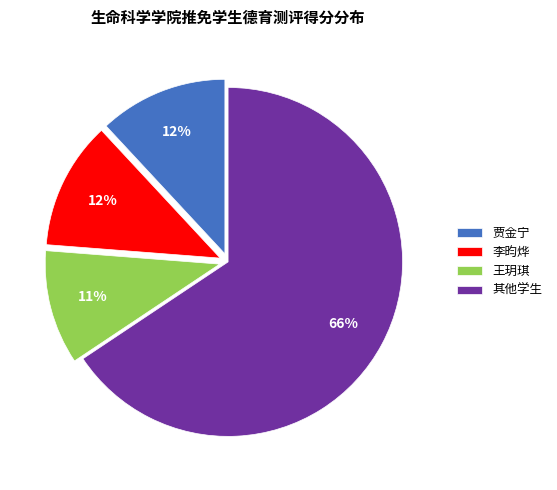

The 李昀烨 slice represents 12% of the pie. True or false?

True